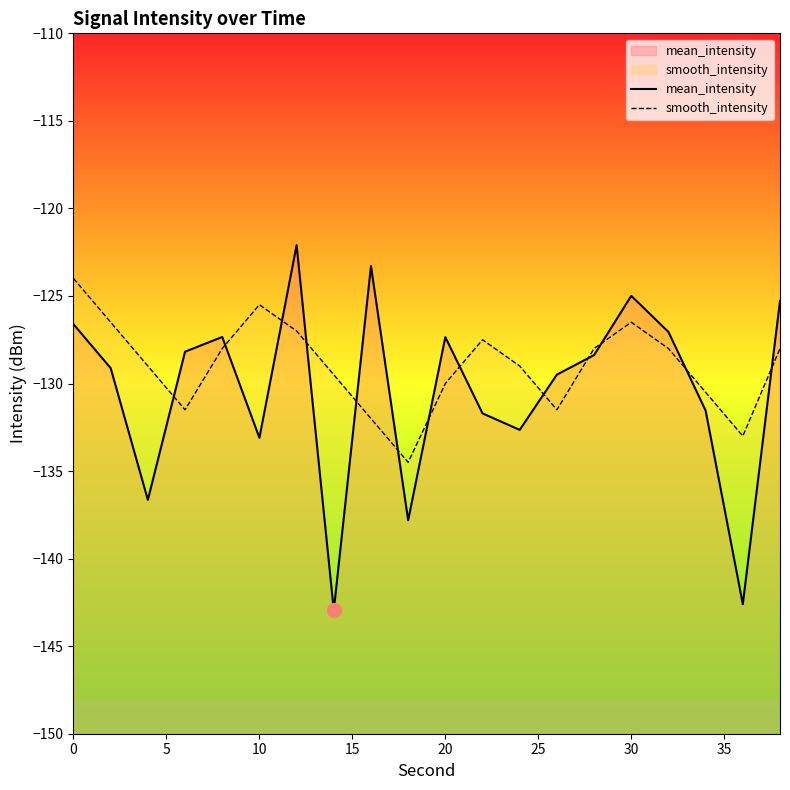

What is the average value of the mean_intensity series?

-130.4